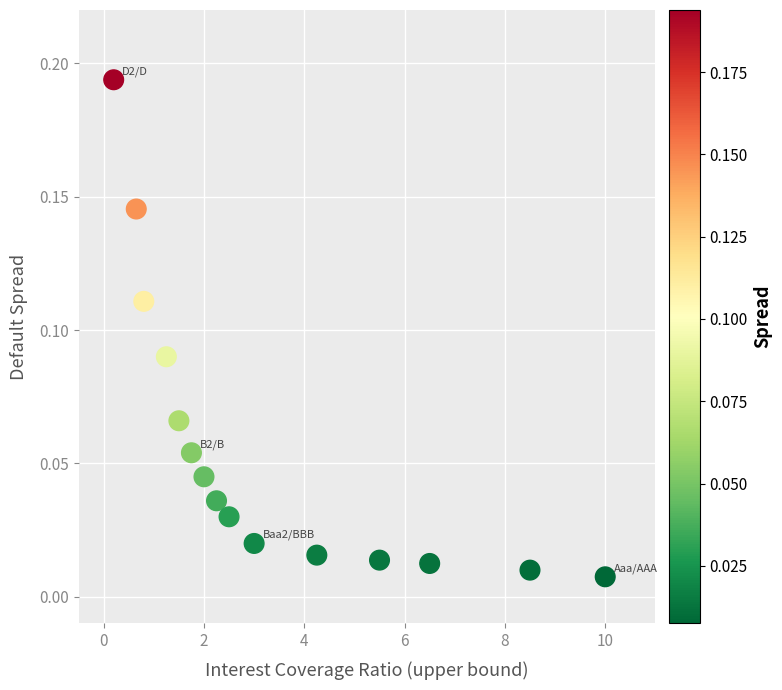

What is the range of X values (max minus min)?

9.8